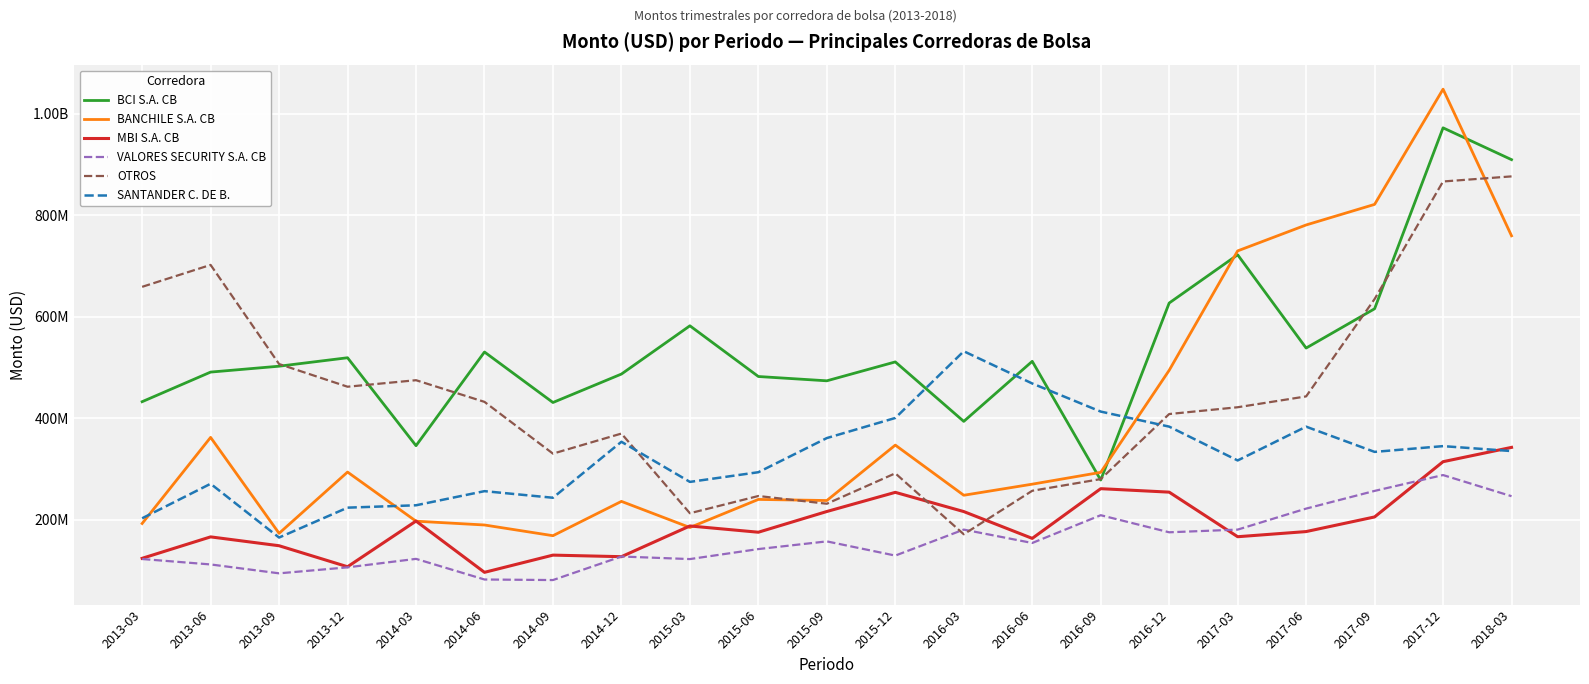

Which series changed the most between 2013-12 and 2014-06?

BANCHILE S.A. CB